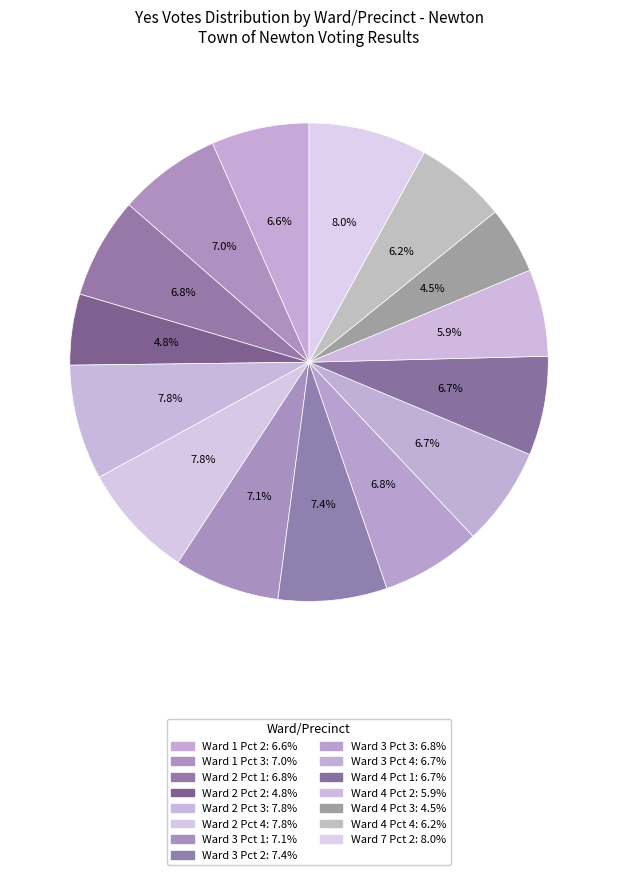

True or false: Ward 4 Pct 3 accounts for 5% of the total.

True